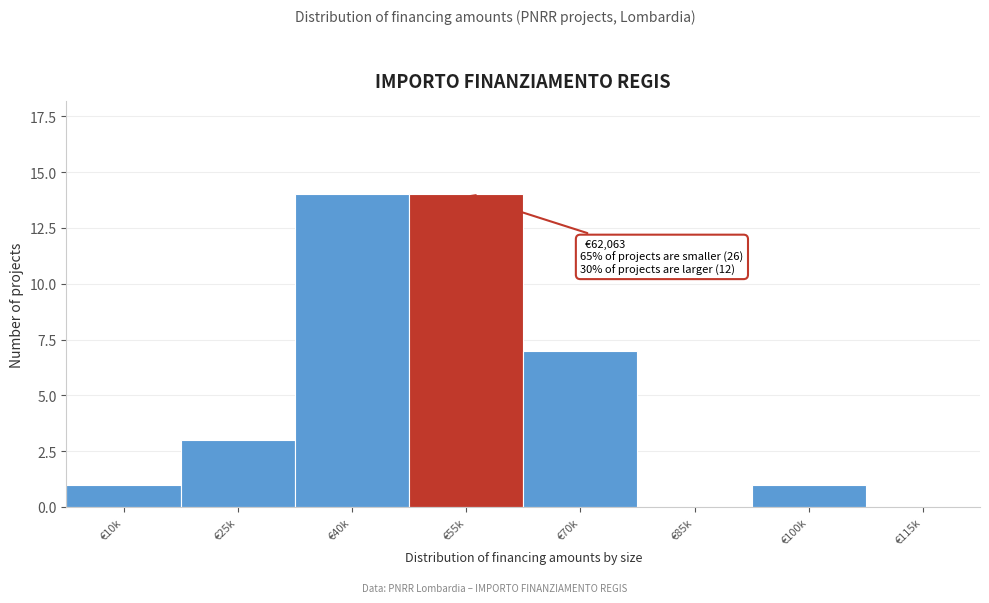

Reading left to right, transcribe all the data shown in this chart.

€10k=1	€25k=3	€40k=14	€55k=14	€70k=7	€85k=0	€100k=1	€115k=0